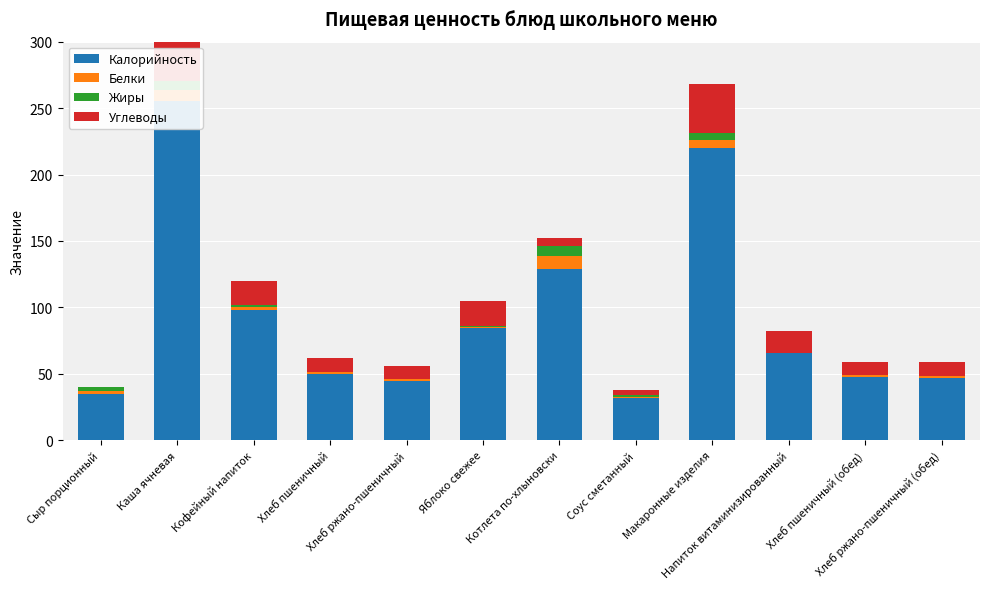

What is the difference between the maximum and minimum values in the Калорийность series?

223.8